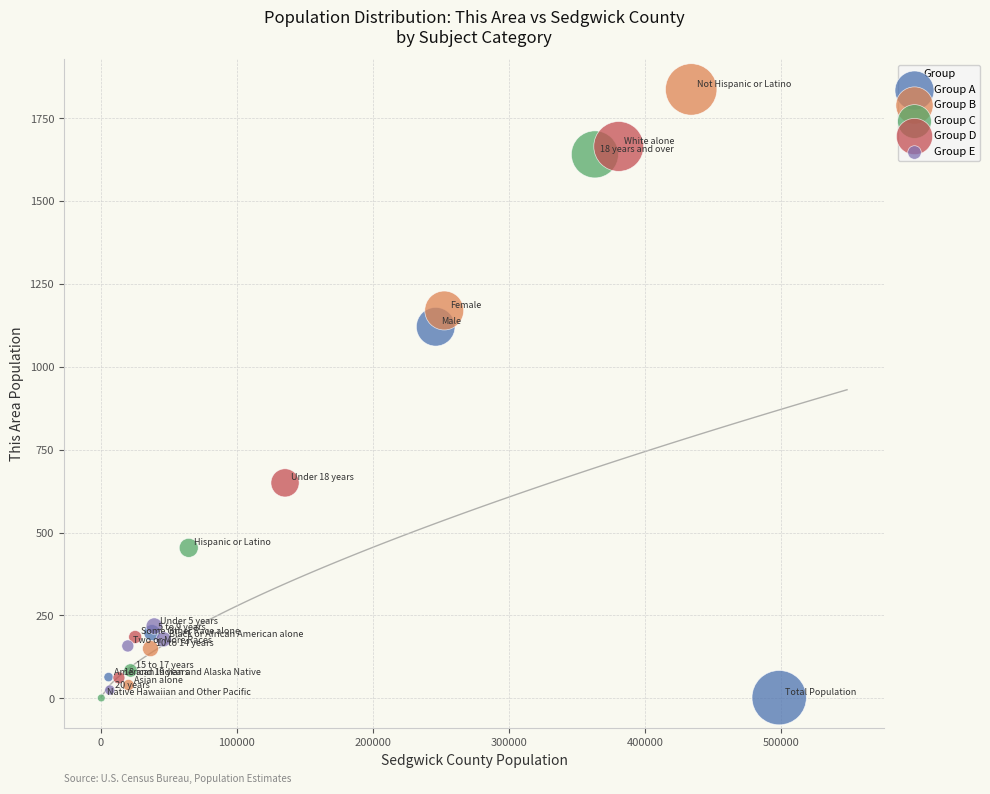

Which series contains the highest Y value?

Group B